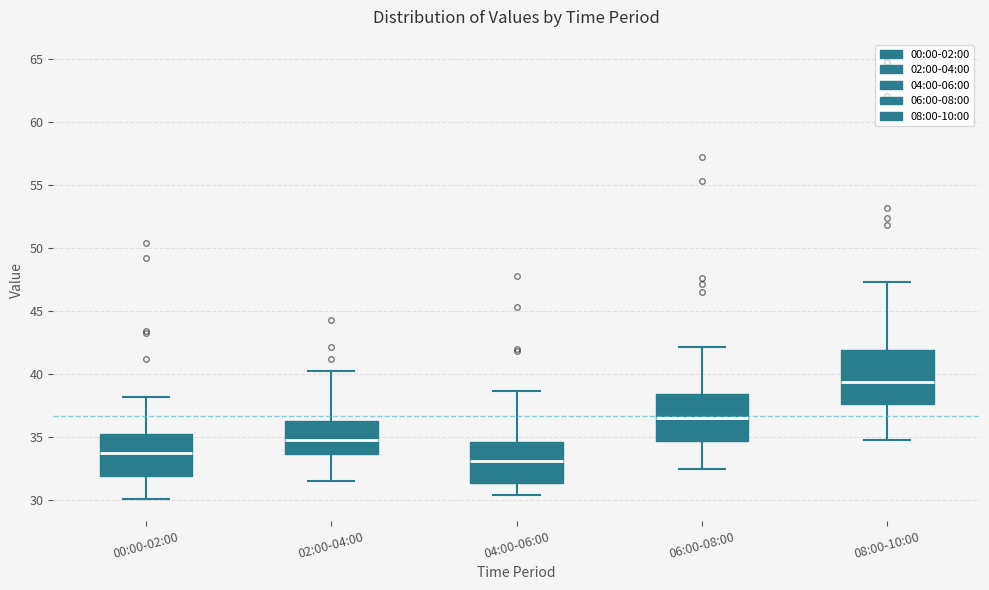

Which box's median line is the highest?

08:00-10:00